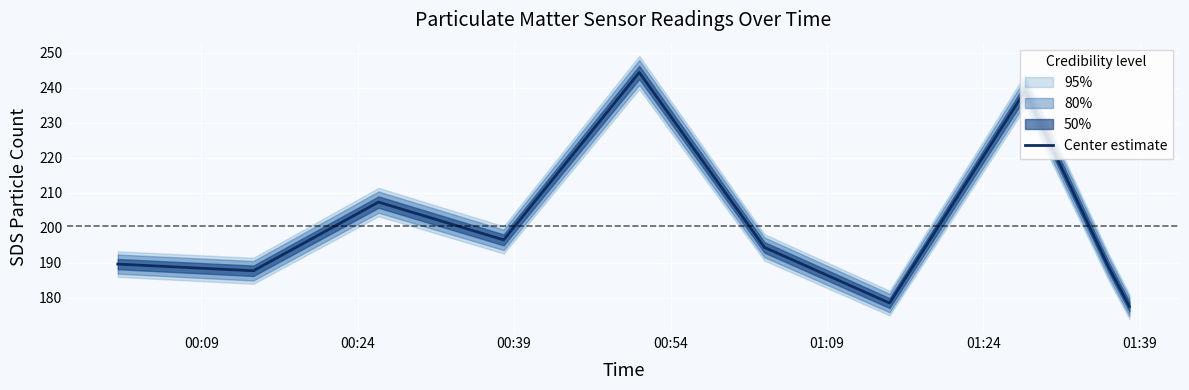

Is it true that the value at 01:39 is 267.7?

False